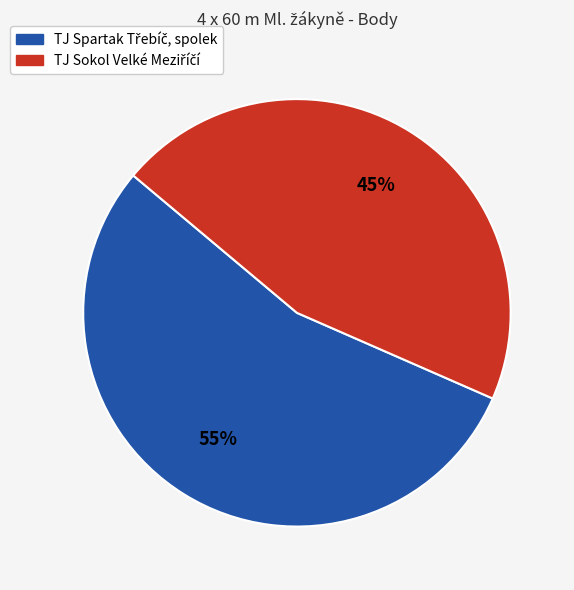

Does any single category account for the majority?

Yes